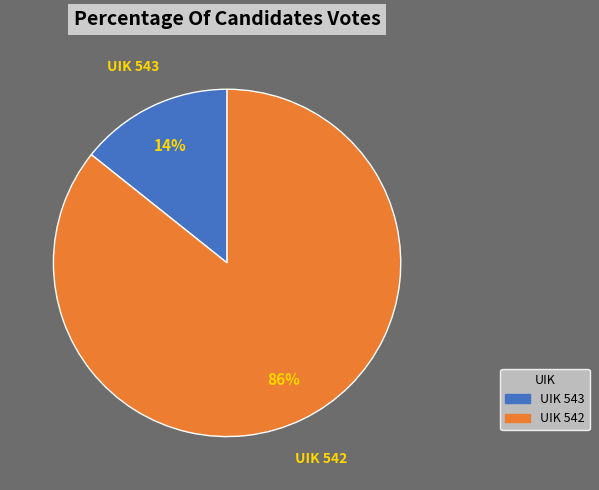

Is there a majority slice in this chart?

Yes